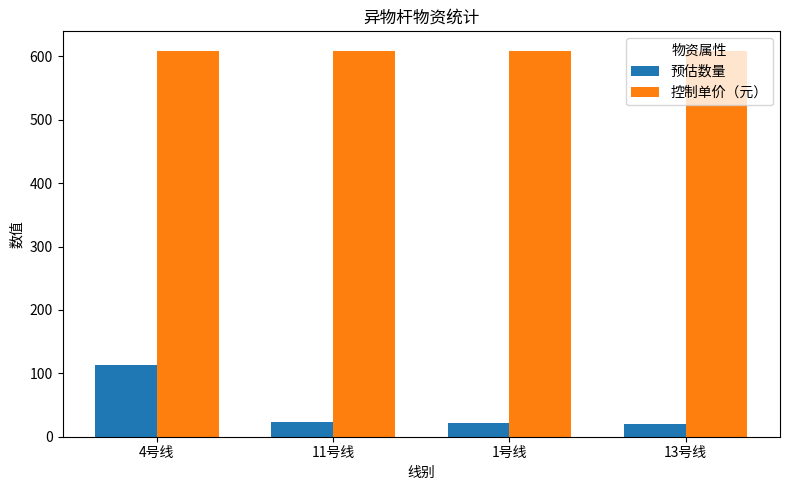

What is the difference between the second highest and second lowest values in the 预估数量 series?

3